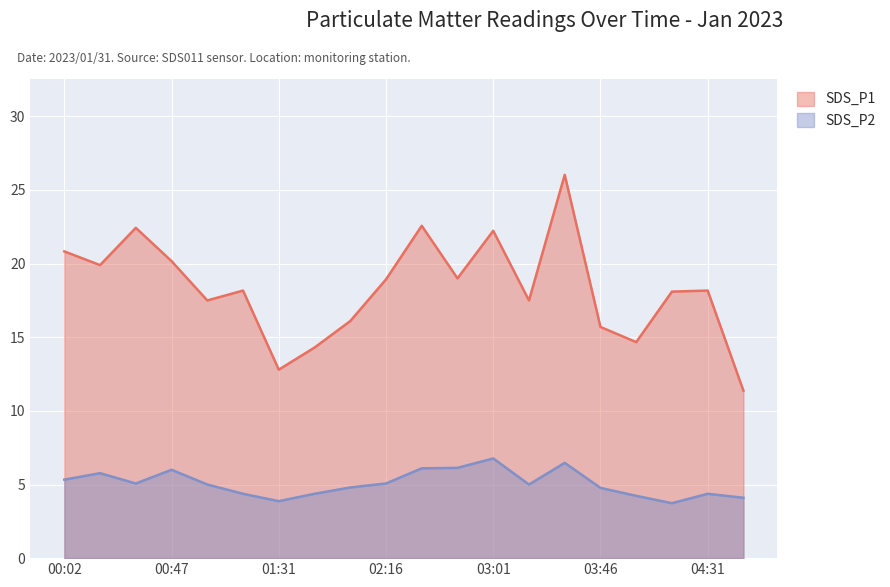

What is the difference between the maximum and minimum values in the SDS_P1 series?

14.7